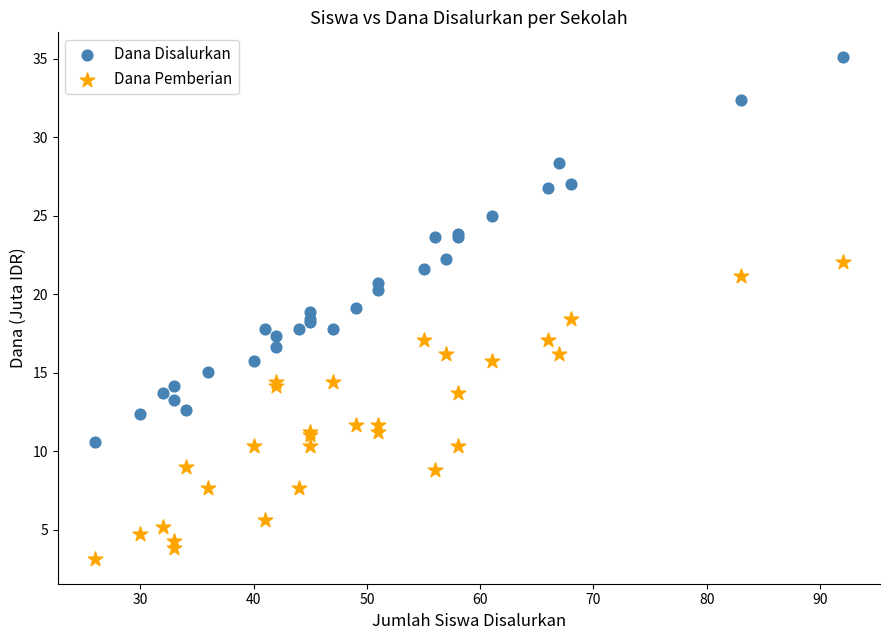

Which series reaches the maximum Y coordinate?

Dana Disalurkan